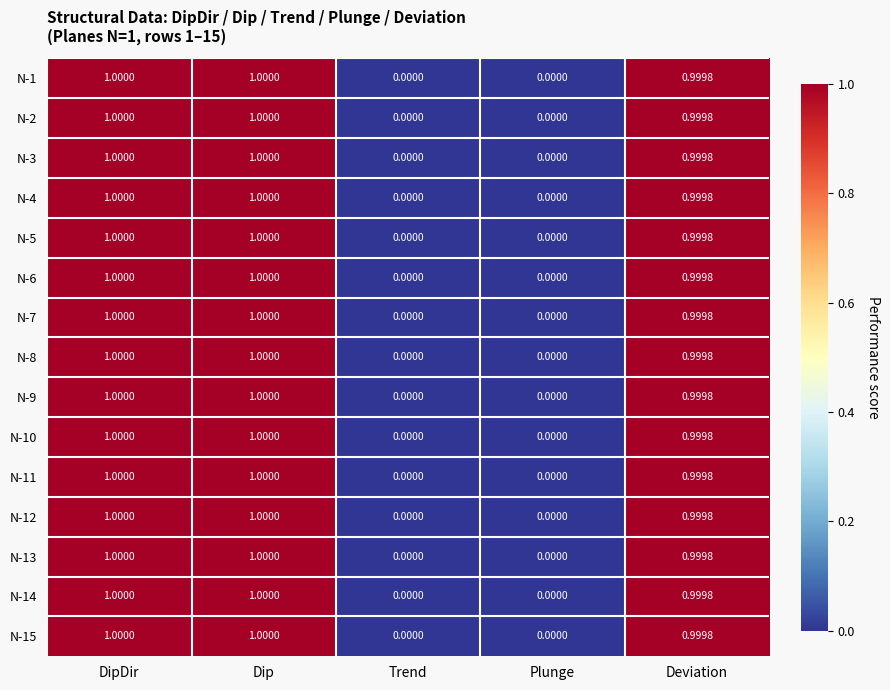

Is the value of N-11 at Plunge greater than the value of N-12 at Dip?

No